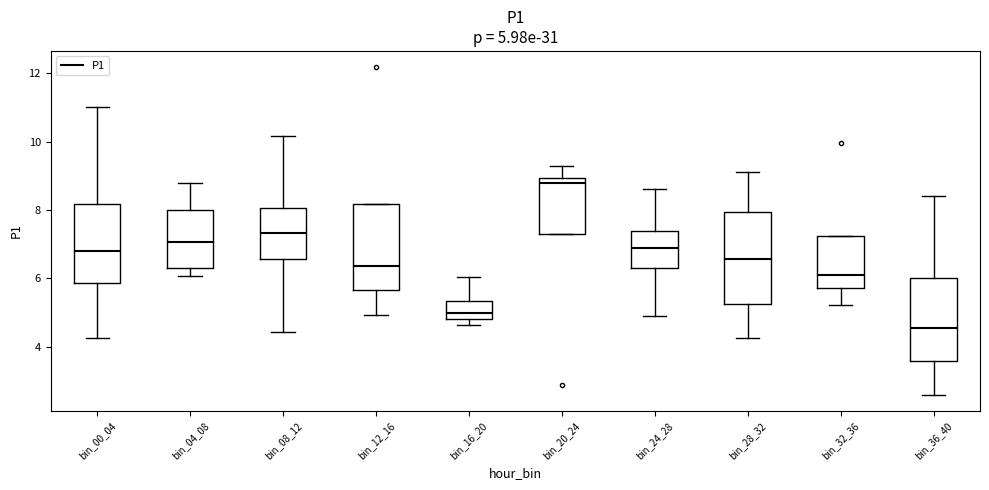

Comparing the boxes themselves (not the whiskers), which one is the tallest?

bin_28_32